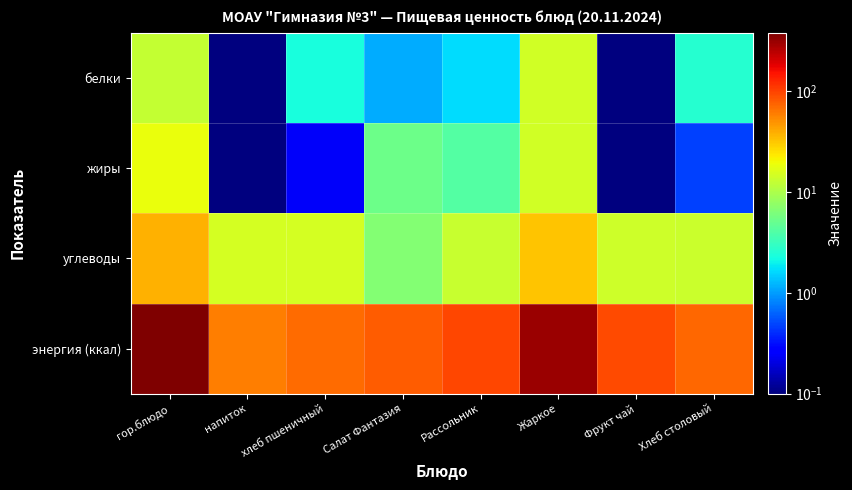

Between Рассольник and Салат Фантазия, which is larger?

Рассольник